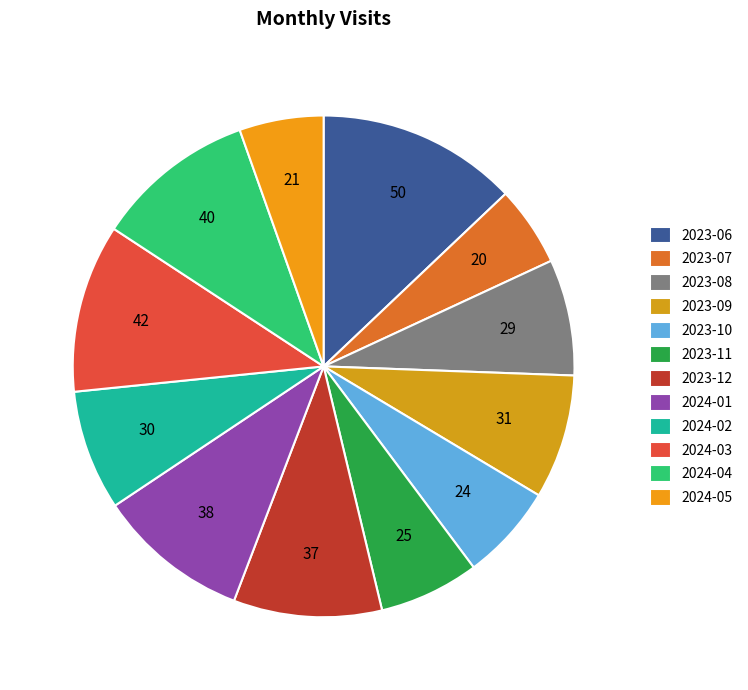

Rank the categories by value from highest to lowest.

2023-06, 2024-03, 2024-04, 2024-01, 2023-12, 2023-09, 2024-02, 2023-08, 2023-11, 2023-10, 2024-05, 2023-07